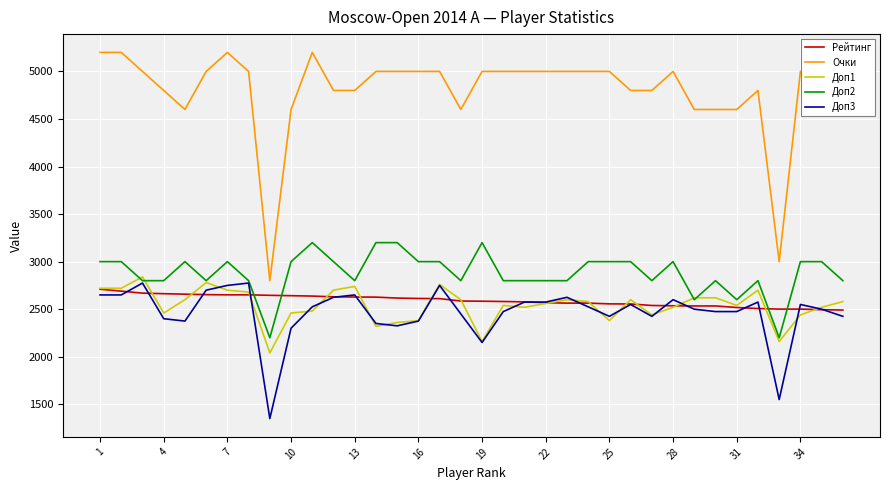

Which series has the largest total across all categories?

Очки